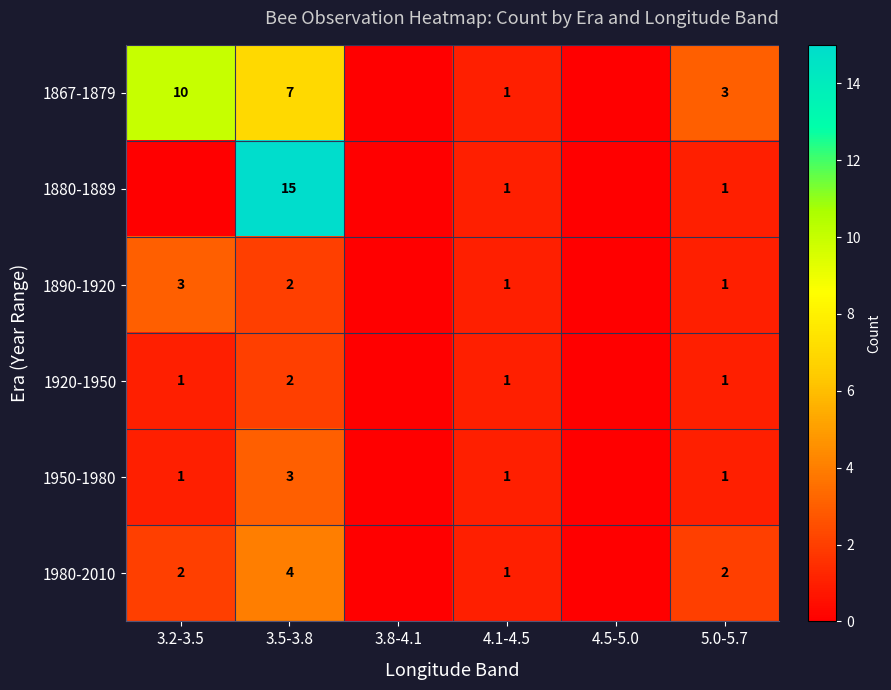

Is it true that 1980-2010 equals 2 at 5.0-5.7?

True